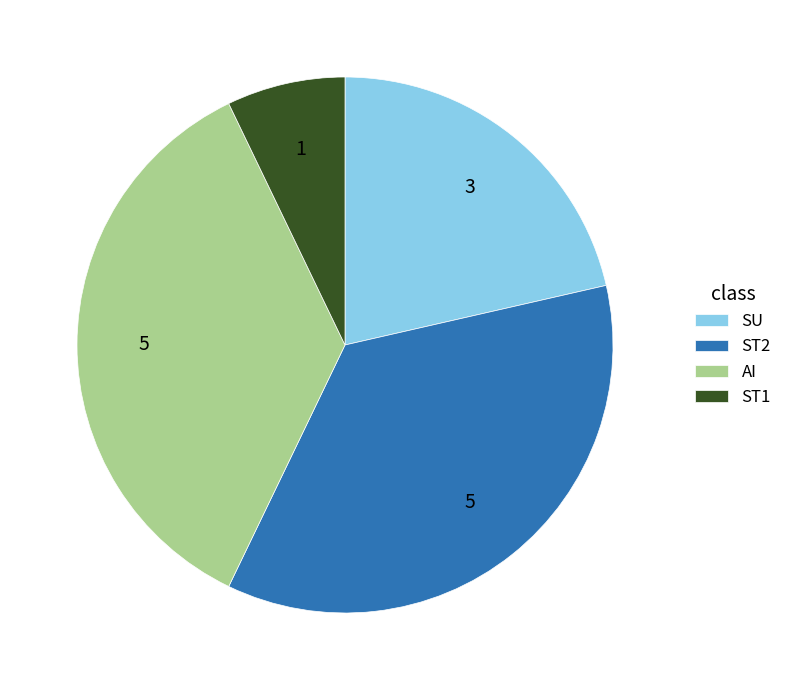

What is the smallest slice in the pie chart?

ST1